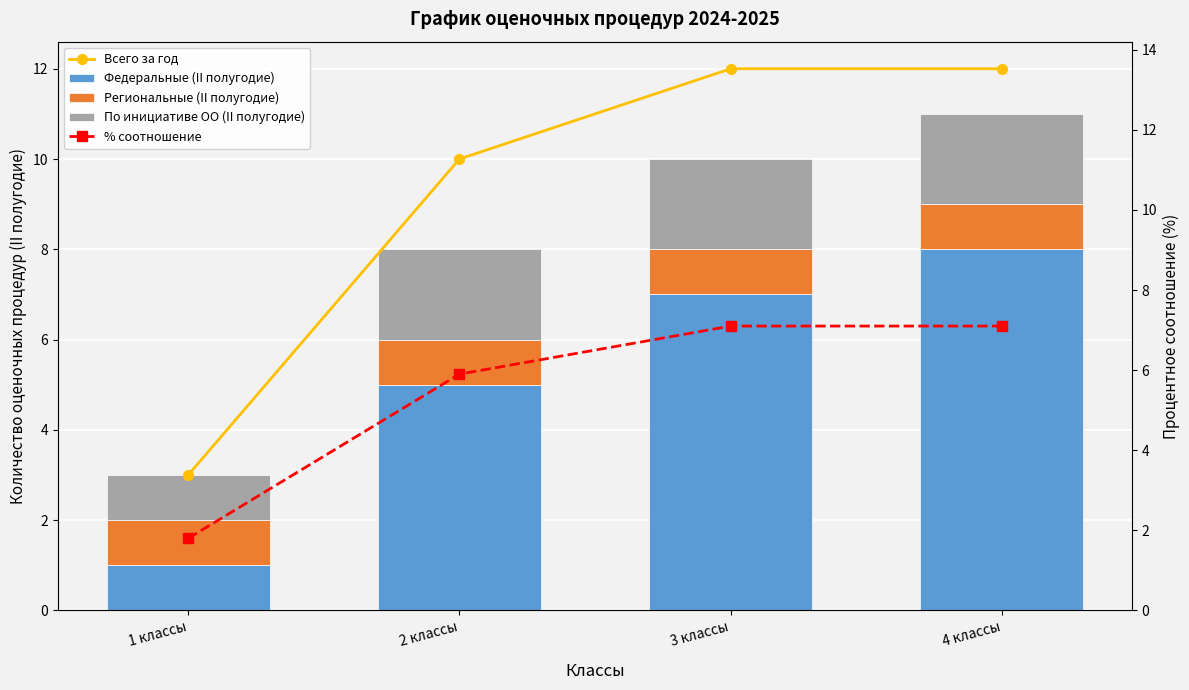

What are all the series names shown in the legend?

Всего за год, Федеральные (II полугодие), Региональные (II полугодие), По инициативе ОО (II полугодие), % соотношение